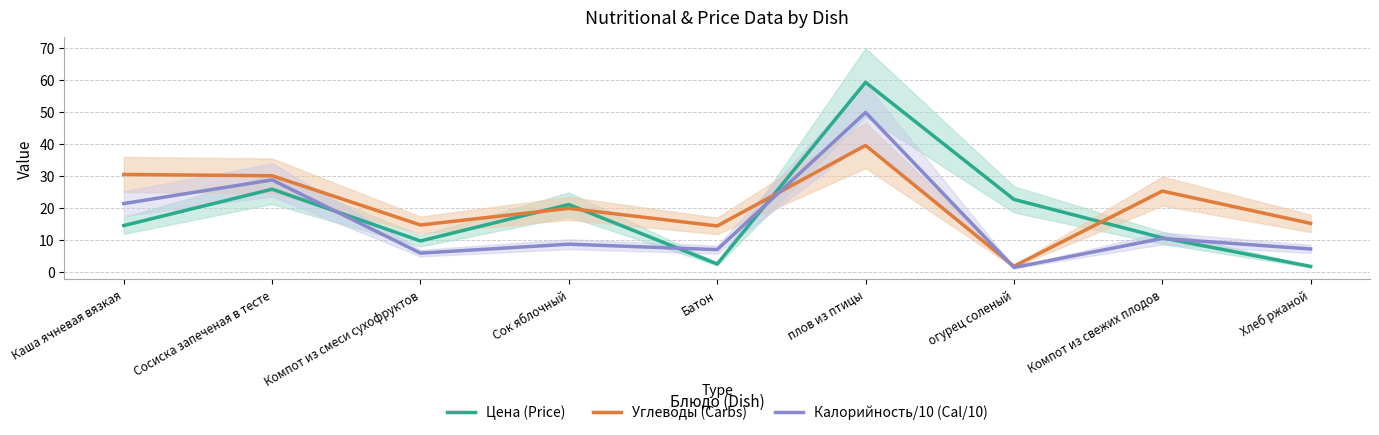

What is the value of the Цена (Price) point at the 5th from the left?

2.4